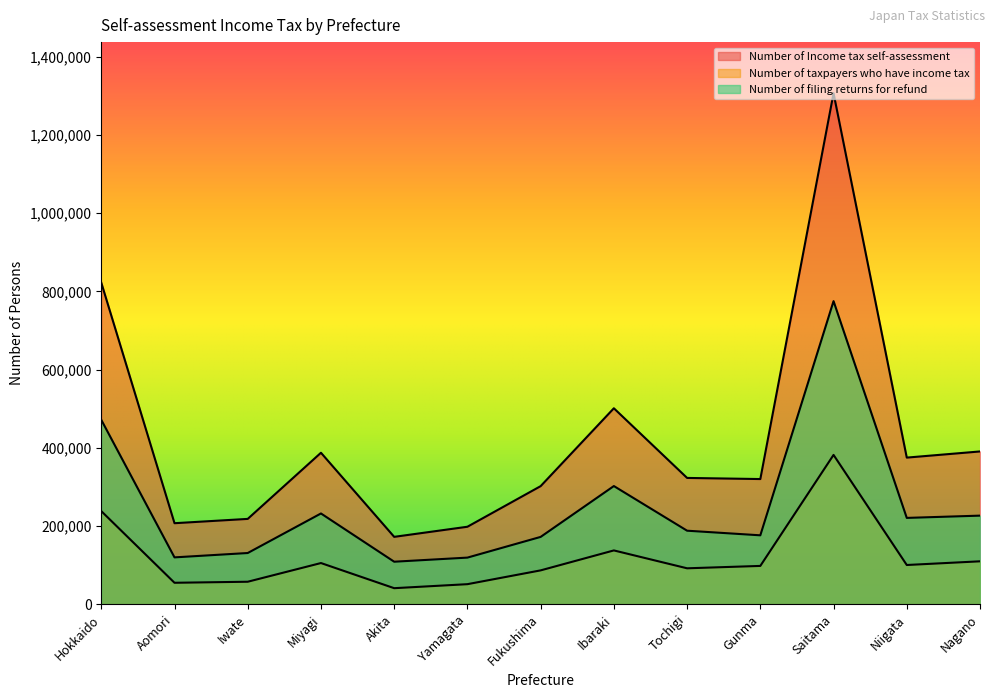

What is the approximate value of Number of filing returns for refund at Niigata, to the nearest 10?

220680